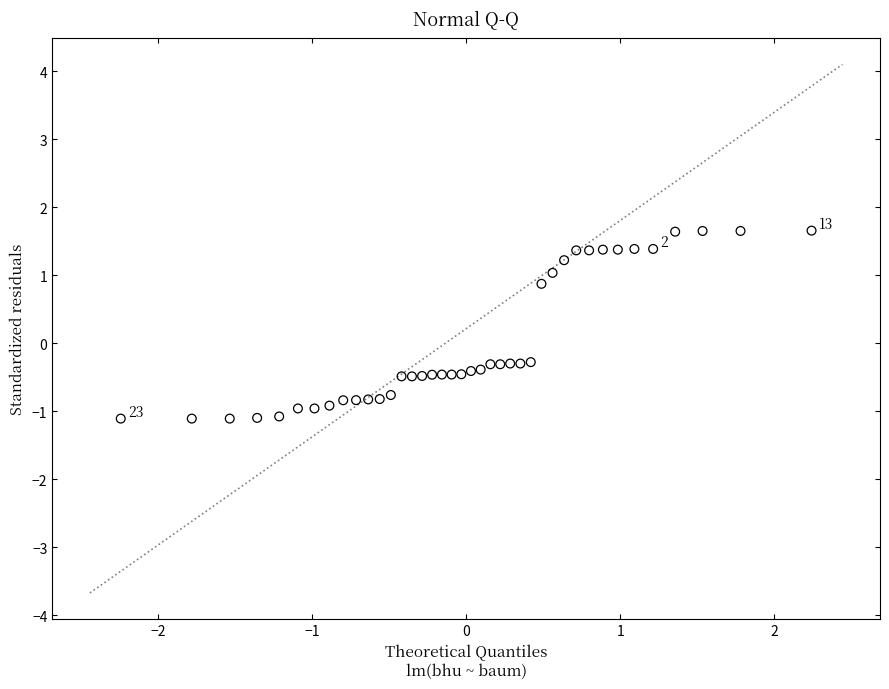

What is the range of Y values (max minus min)?

2.8